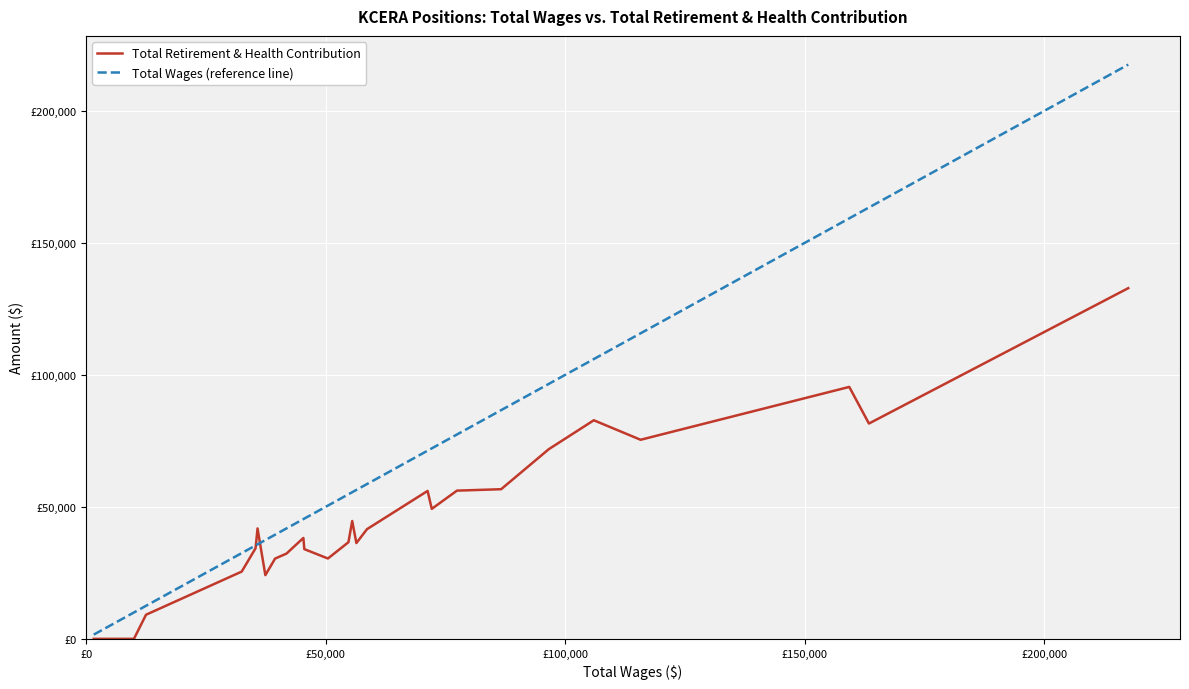

What is the difference between the second highest and minimum values in the Total Wages (reference line) series?

161779